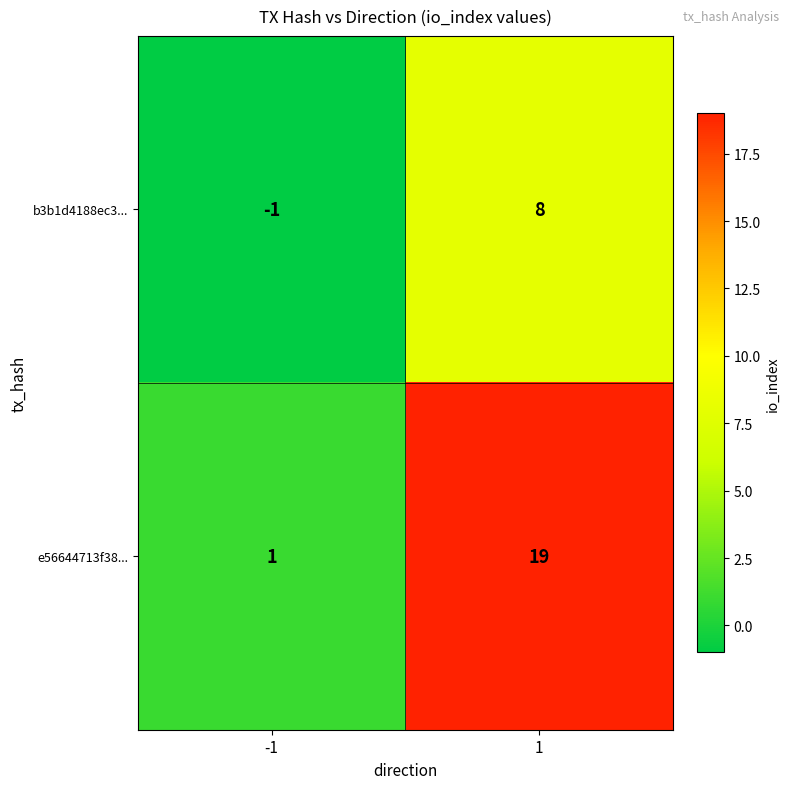

What is the difference between the maximum and minimum values in the e56644713f38... series?

18